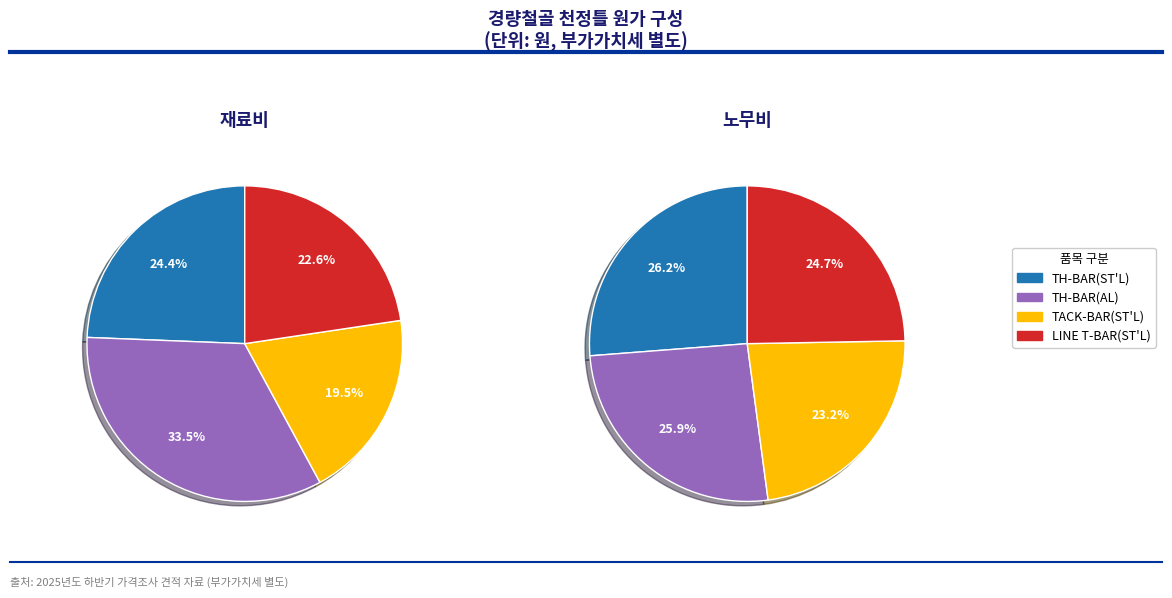

How many slices are in this pie chart?

4